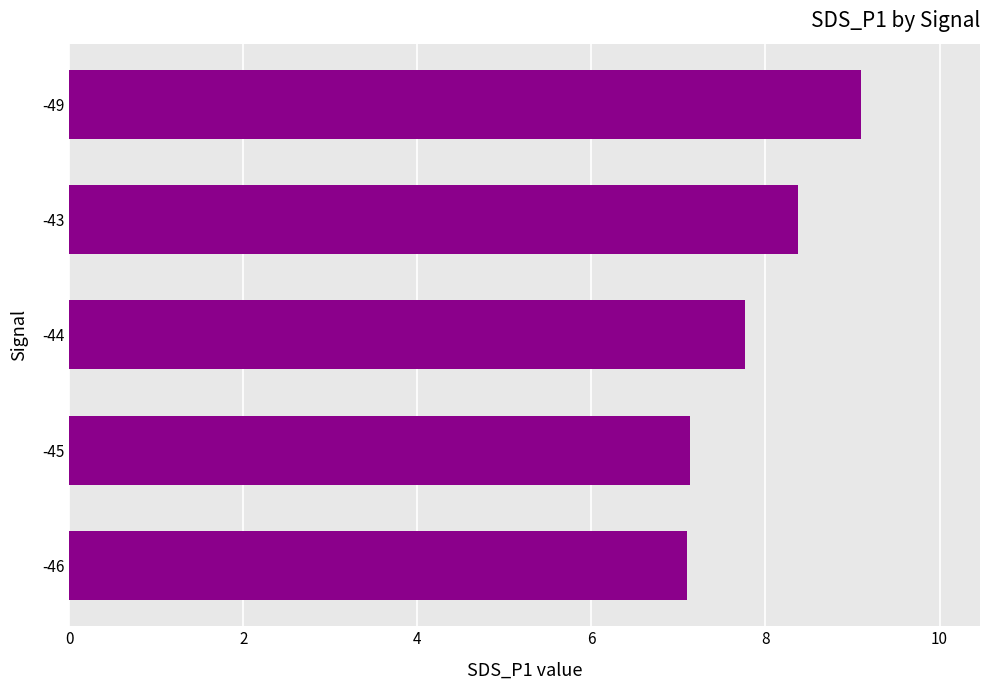

What is the average value?

7.9